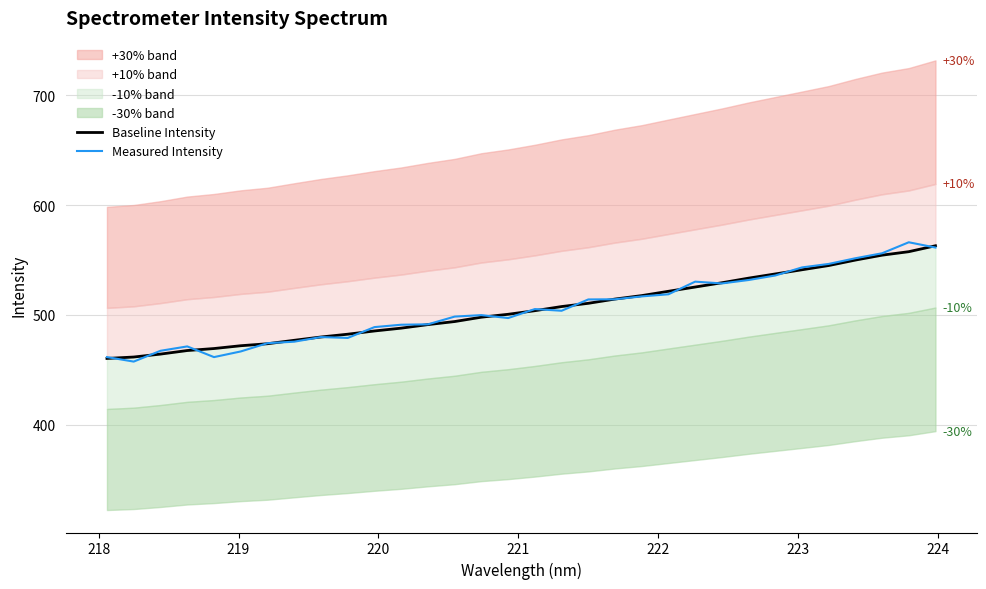

What is the lowest value of the Measured Intensity series?

457.4